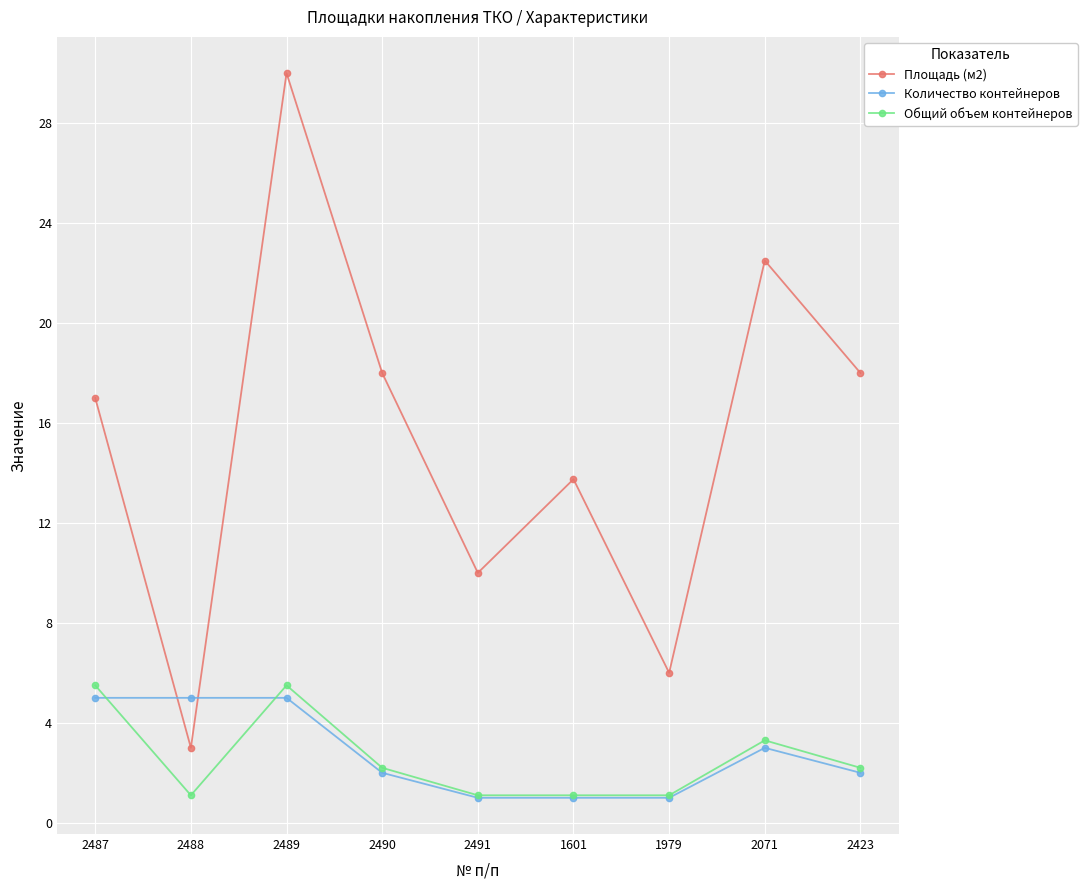

Rank the series by their maximum value, from highest to lowest.

Площадь (м2), Общий объем контейнеров, Количество контейнеров